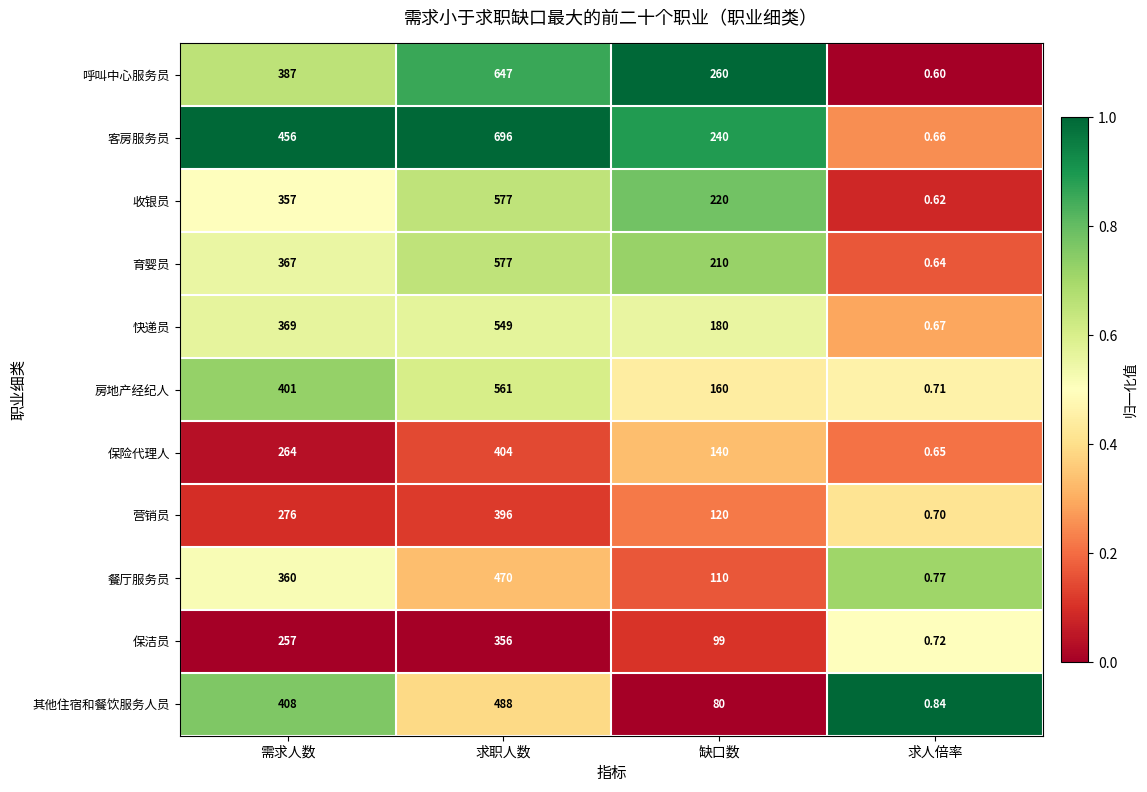

At which category does the chart reach its minimum across all series?

求人倍率